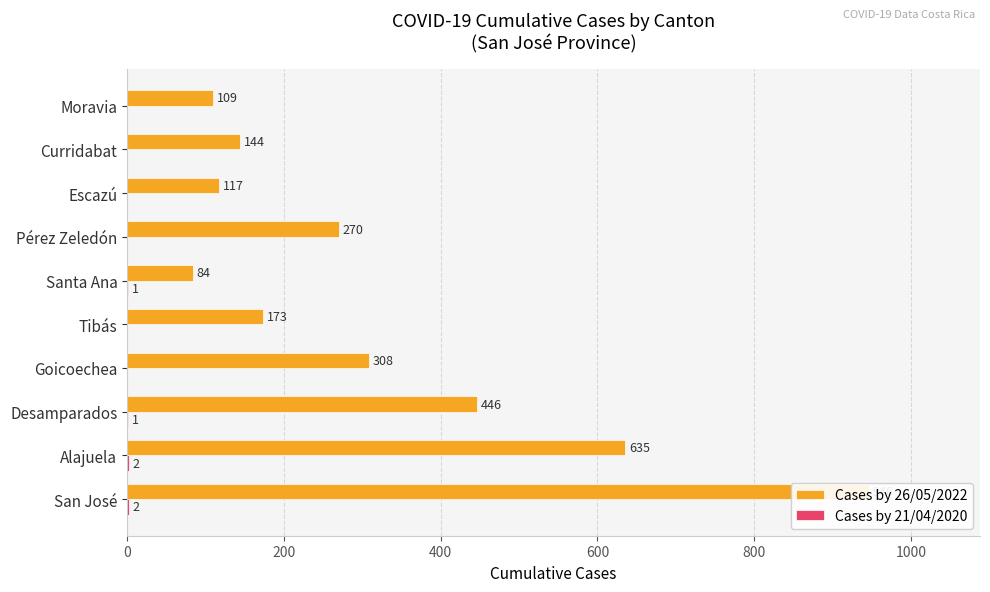

What is the difference between the maximum and minimum values in the Cases by 21/04/2020 series?

2